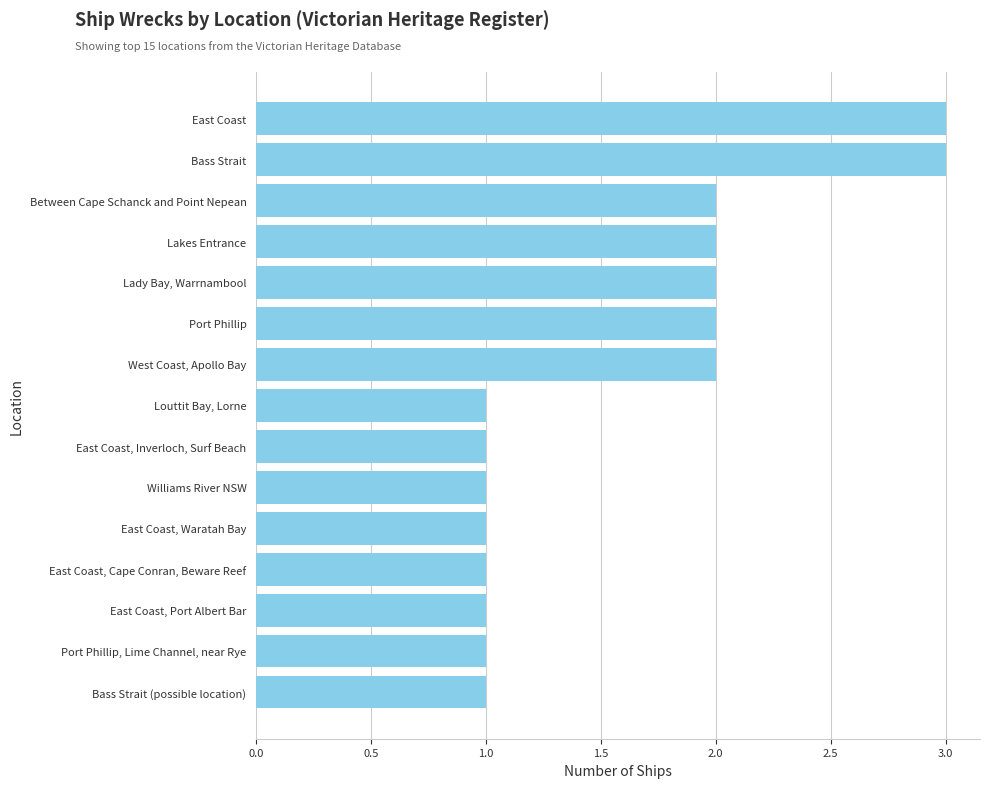

What is the sum of all values?

24